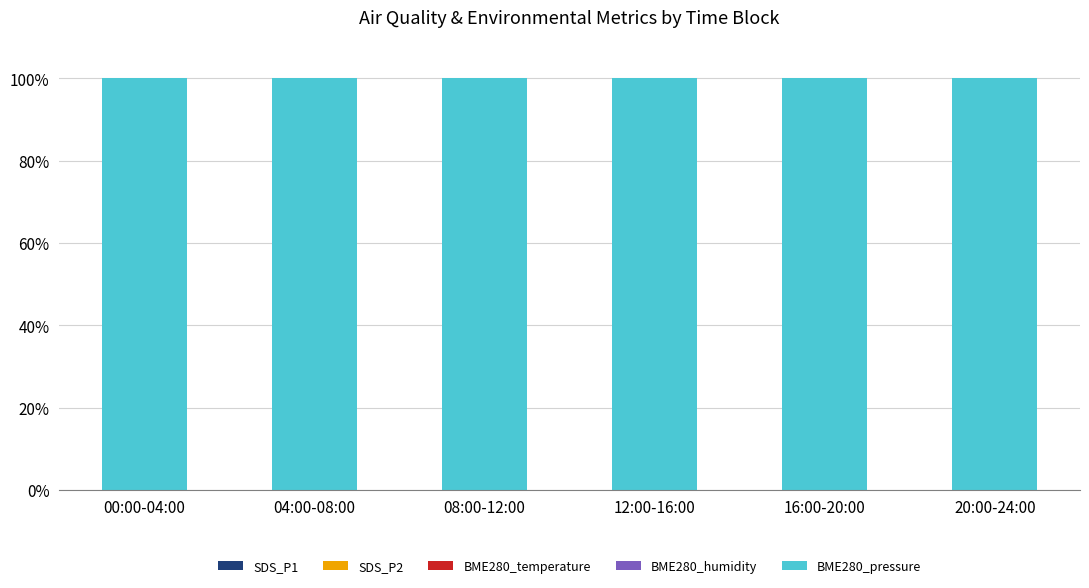

Are the bars horizontal?

No